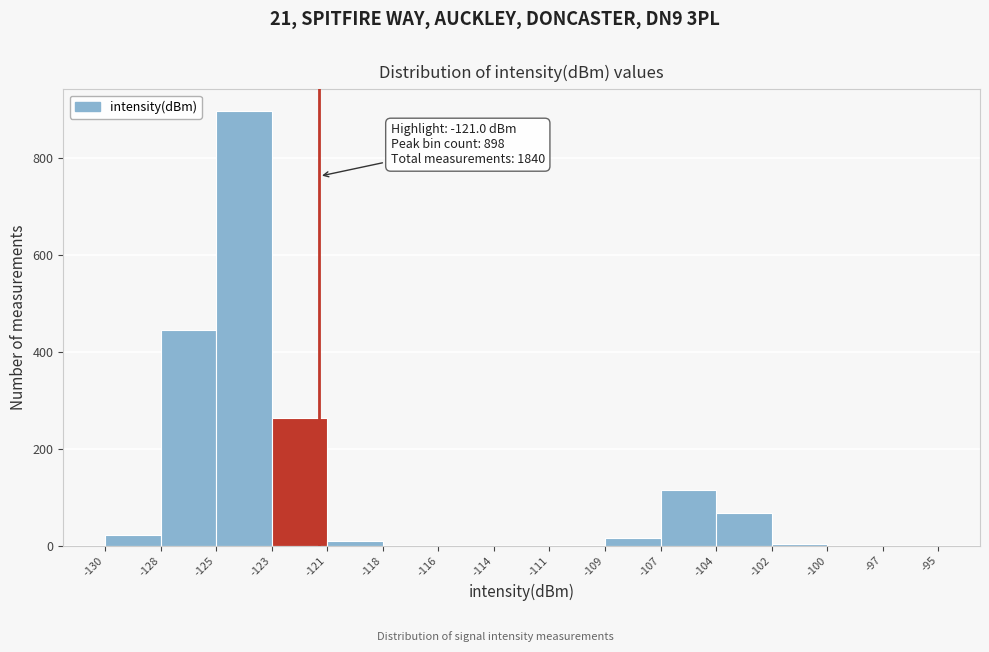

Which range on the x-axis has the tallest bar?

-125 to -123